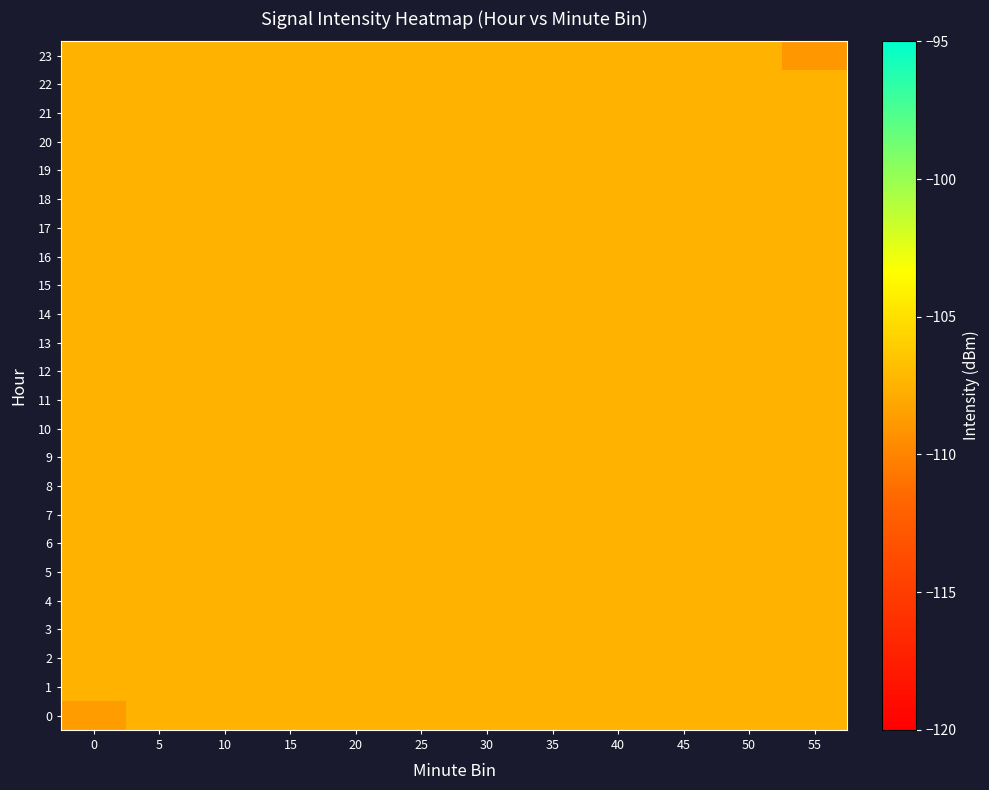

Reading left to right, transcribe all the data shown in this chart.

0: 0=-108.6	5=-107.5	10=-107.5	15=-107.5	20=-107.5	25=-107.5	30=-107.5	35=-107.5	40=-107.5	45=-107.5	50=-107.5	55=-107.5
1: 0=-107.5	5=-107.5	10=-107.5	15=-107.5	20=-107.5	25=-107.5	30=-107.5	35=-107.5	40=-107.5	45=-107.5	50=-107.5	55=-107.5
2: 0=-107.5	5=-107.5	10=-107.5	15=-107.5	20=-107.5	25=-107.5	30=-107.5	35=-107.5	40=-107.5	45=-107.5	50=-107.5	55=-107.5
3: 0=-107.5	5=-107.5	10=-107.5	15=-107.5	20=-107.5	25=-107.5	30=-107.5	35=-107.5	40=-107.5	45=-107.5	50=-107.5	55=-107.5
4: 0=-107.5	5=-107.5	10=-107.5	15=-107.5	20=-107.5	25=-107.5	30=-107.5	35=-107.5	40=-107.5	45=-107.5	50=-107.5	55=-107.5
5: 0=-107.5	5=-107.5	10=-107.5	15=-107.5	20=-107.5	25=-107.5	30=-107.5	35=-107.5	40=-107.5	45=-107.5	50=-107.5	55=-107.5
6: 0=-107.5	5=-107.5	10=-107.5	15=-107.5	20=-107.5	25=-107.5	30=-107.5	35=-107.5	40=-107.5	45=-107.5	50=-107.5	55=-107.5
7: 0=-107.5	5=-107.5	10=-107.5	15=-107.5	20=-107.5	25=-107.5	30=-107.5	35=-107.5	40=-107.5	45=-107.5	50=-107.5	55=-107.5
8: 0=-107.5	5=-107.5	10=-107.5	15=-107.5	20=-107.5	25=-107.5	30=-107.5	35=-107.5	40=-107.5	45=-107.5	50=-107.5	55=-107.5
9: 0=-107.5	5=-107.5	10=-107.5	15=-107.5	20=-107.5	25=-107.5	30=-107.5	35=-107.5	40=-107.5	45=-107.5	50=-107.5	55=-107.5
10: 0=-107.5	5=-107.5	10=-107.5	15=-107.5	20=-107.5	25=-107.5	30=-107.5	35=-107.5	40=-107.5	45=-107.5	50=-107.5	55=-107.5
11: 0=-107.5	5=-107.5	10=-107.5	15=-107.5	20=-107.5	25=-107.5	30=-107.5	35=-107.5	40=-107.5	45=-107.5	50=-107.5	55=-107.5
12: 0=-107.5	5=-107.5	10=-107.5	15=-107.5	20=-107.5	25=-107.5	30=-107.5	35=-107.5	40=-107.5	45=-107.5	50=-107.5	55=-107.5
13: 0=-107.5	5=-107.5	10=-107.5	15=-107.5	20=-107.5	25=-107.5	30=-107.5	35=-107.5	40=-107.5	45=-107.5	50=-107.5	55=-107.5
14: 0=-107.5	5=-107.5	10=-107.5	15=-107.5	20=-107.5	25=-107.5	30=-107.5	35=-107.5	40=-107.5	45=-107.5	50=-107.5	55=-107.5
15: 0=-107.5	5=-107.5	10=-107.5	15=-107.5	20=-107.5	25=-107.5	30=-107.5	35=-107.5	40=-107.5	45=-107.5	50=-107.5	55=-107.5
16: 0=-107.5	5=-107.5	10=-107.5	15=-107.5	20=-107.5	25=-107.5	30=-107.5	35=-107.5	40=-107.5	45=-107.5	50=-107.5	55=-107.5
17: 0=-107.5	5=-107.5	10=-107.5	15=-107.5	20=-107.5	25=-107.5	30=-107.5	35=-107.5	40=-107.5	45=-107.5	50=-107.5	55=-107.5
18: 0=-107.5	5=-107.5	10=-107.5	15=-107.5	20=-107.5	25=-107.5	30=-107.5	35=-107.5	40=-107.5	45=-107.5	50=-107.5	55=-107.5
19: 0=-107.5	5=-107.5	10=-107.5	15=-107.5	20=-107.5	25=-107.5	30=-107.5	35=-107.5	40=-107.5	45=-107.5	50=-107.5	55=-107.5
20: 0=-107.5	5=-107.5	10=-107.5	15=-107.5	20=-107.5	25=-107.5	30=-107.5	35=-107.5	40=-107.5	45=-107.5	50=-107.5	55=-107.5
21: 0=-107.5	5=-107.5	10=-107.5	15=-107.5	20=-107.5	25=-107.5	30=-107.5	35=-107.5	40=-107.5	45=-107.5	50=-107.5	55=-107.5
22: 0=-107.5	5=-107.5	10=-107.5	15=-107.5	20=-107.5	25=-107.5	30=-107.5	35=-107.5	40=-107.5	45=-107.5	50=-107.5	55=-107.5
23: 0=-107.5	5=-107.5	10=-107.5	15=-107.5	20=-107.5	25=-107.5	30=-107.5	35=-107.5	40=-107.5	45=-107.5	50=-107.5	55=-108.9